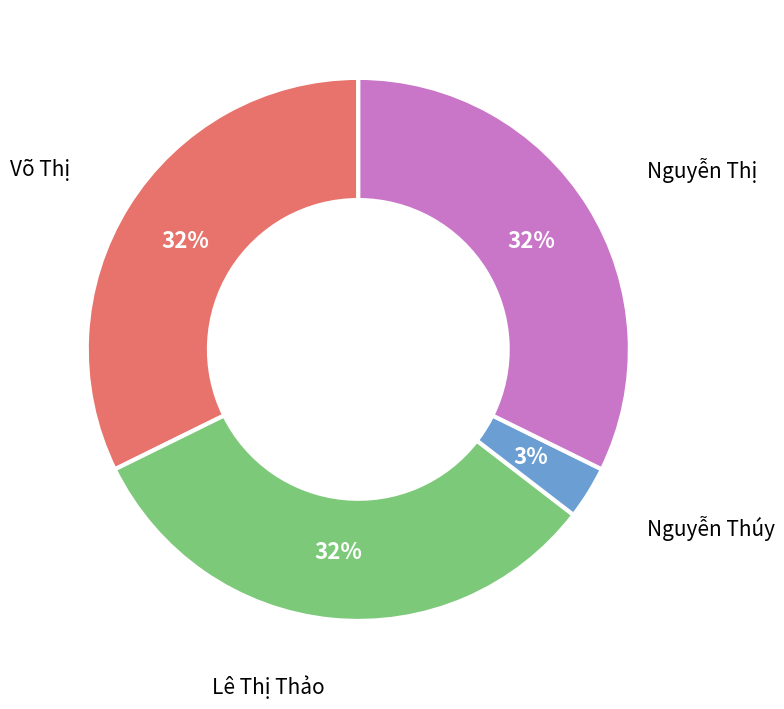

Count the number of slices in the pie.

4